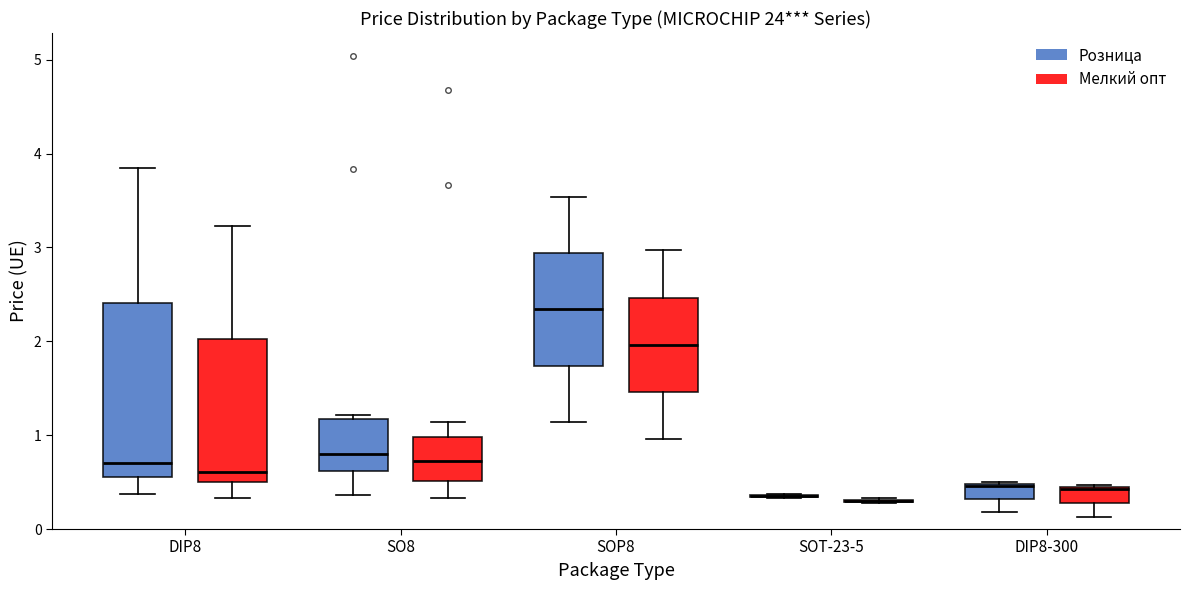

Comparing the boxes themselves (not the whiskers), which one is the tallest?

DIP8 (Розница)